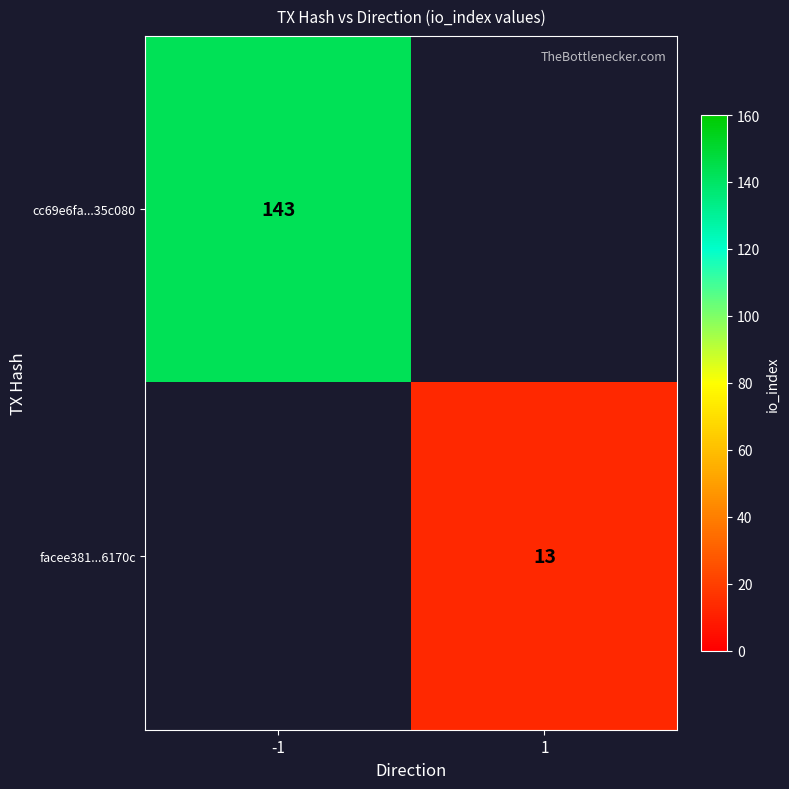

The cc69e6fa...35c080 series shows 195 at -1. True or false?

False